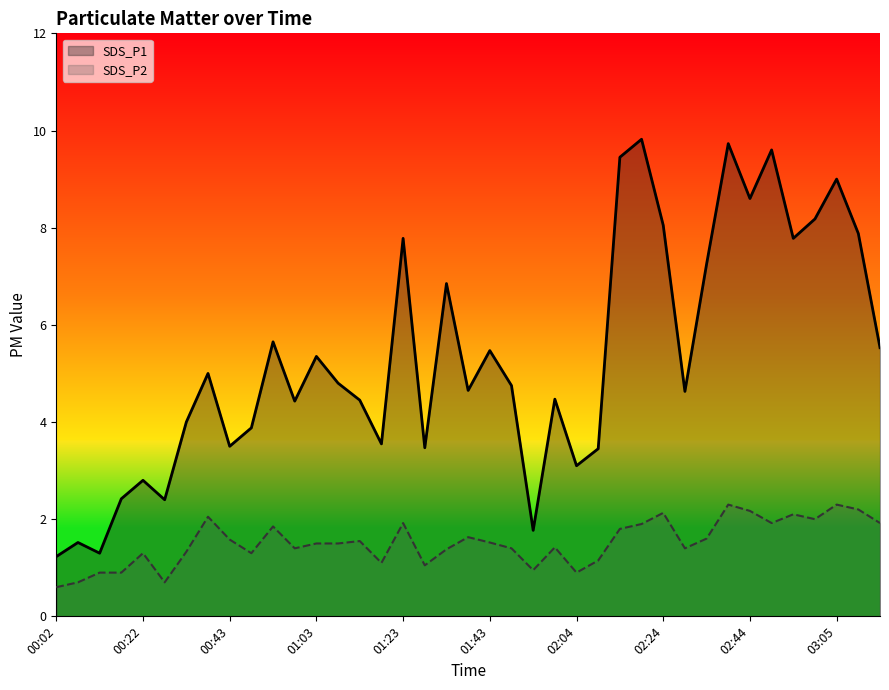

What is the smallest value displayed?

0.6